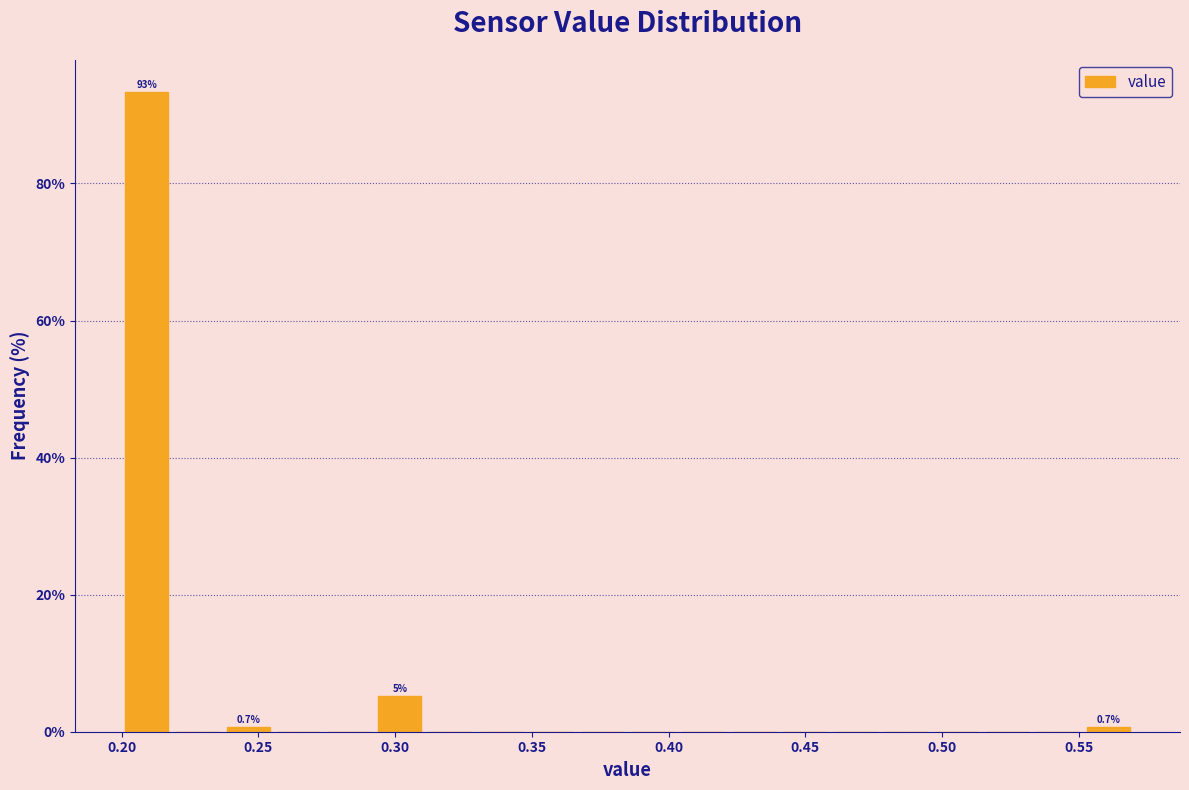

Read against the x-axis, roughly where is the centre of the tallest bar?

0.210